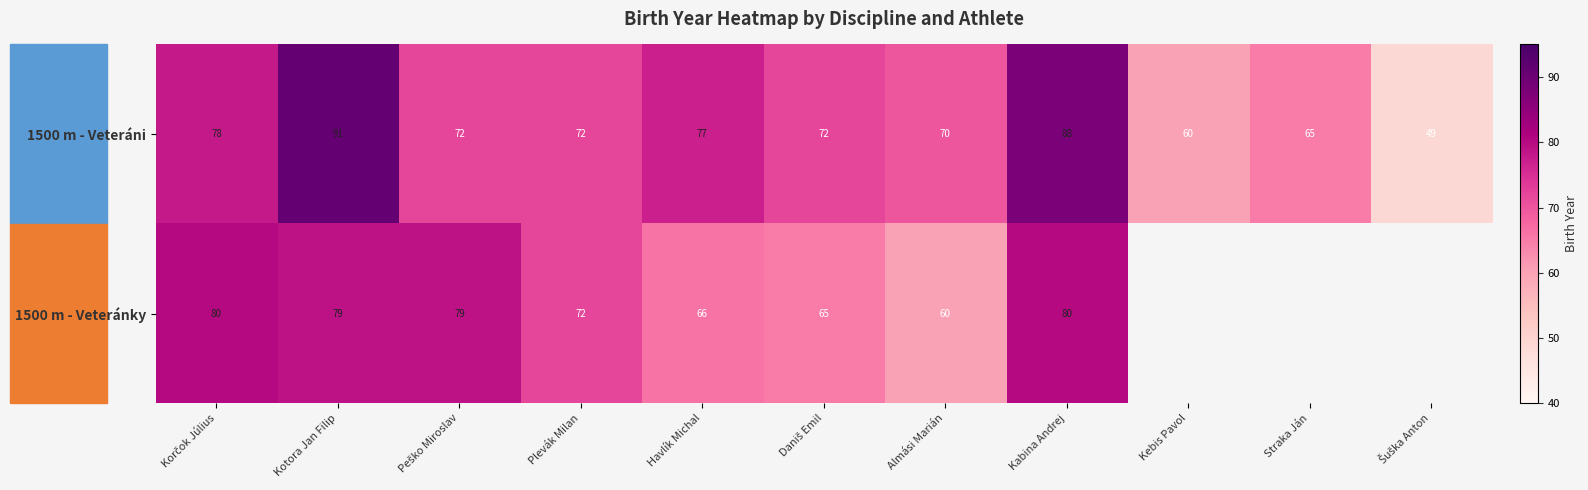

At which category is the sum across all series the highest?

Kotora Jan Filip